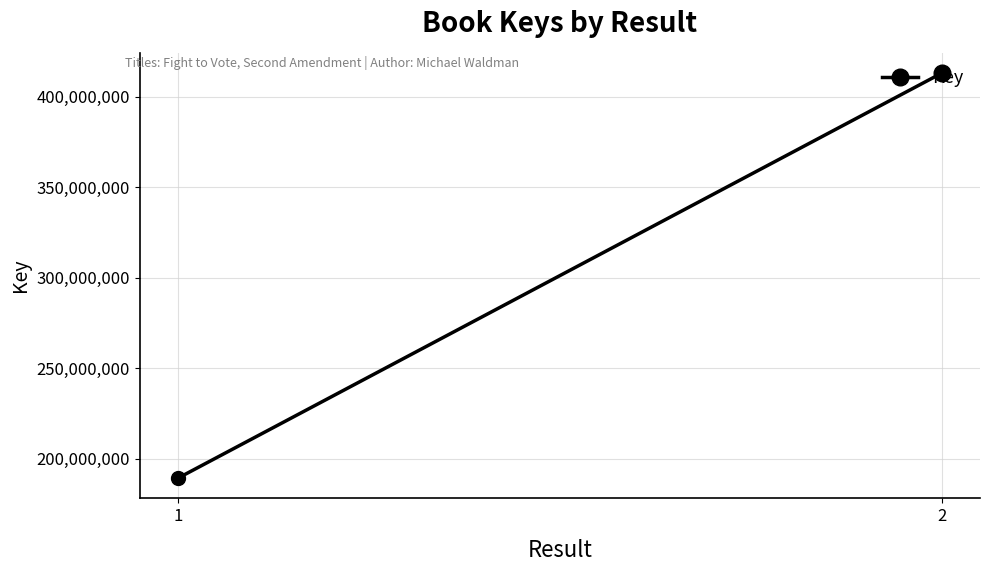

At which category does the chart reach its minimum across all series?

1